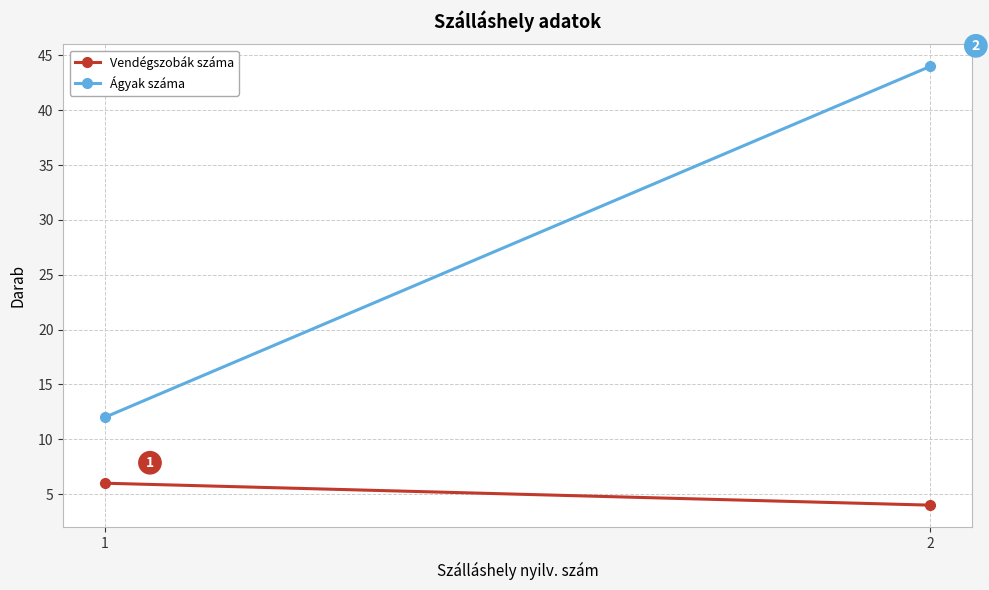

How many lines are shown in the chart?

2